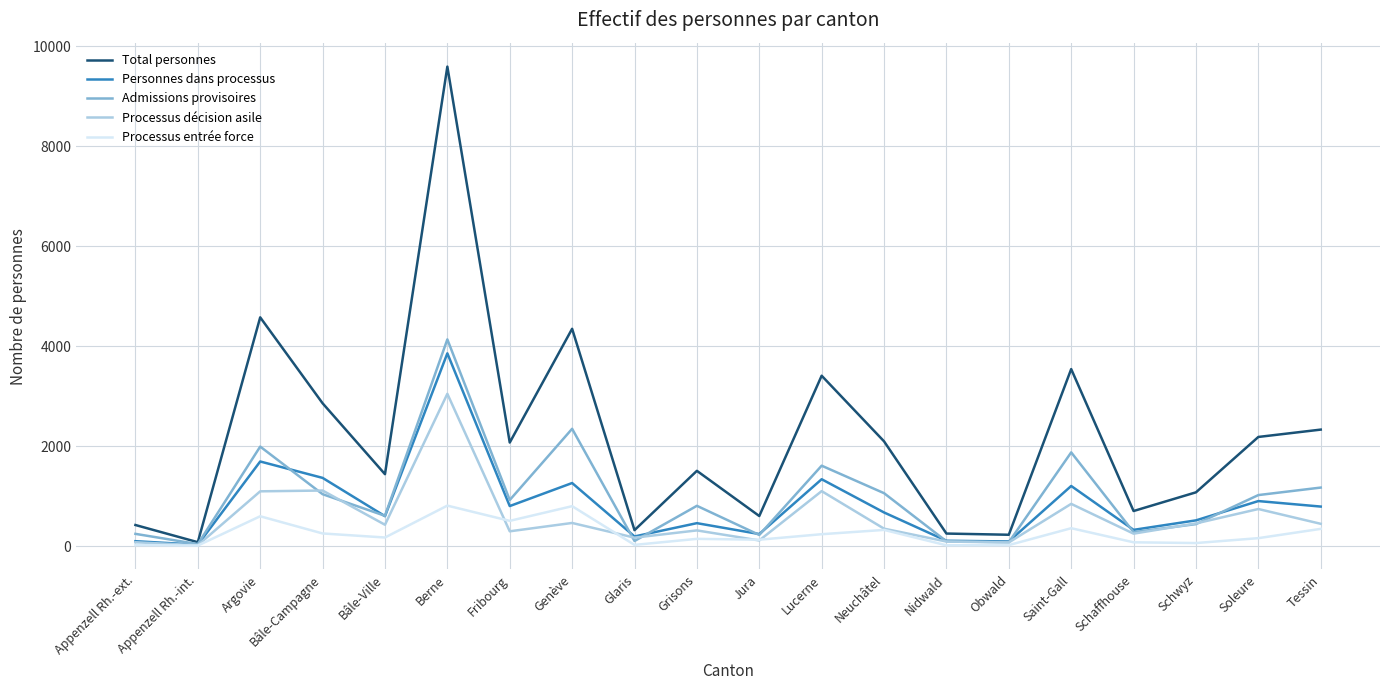

Is it true that Admissions provisoires equals 223 at Jura?

True